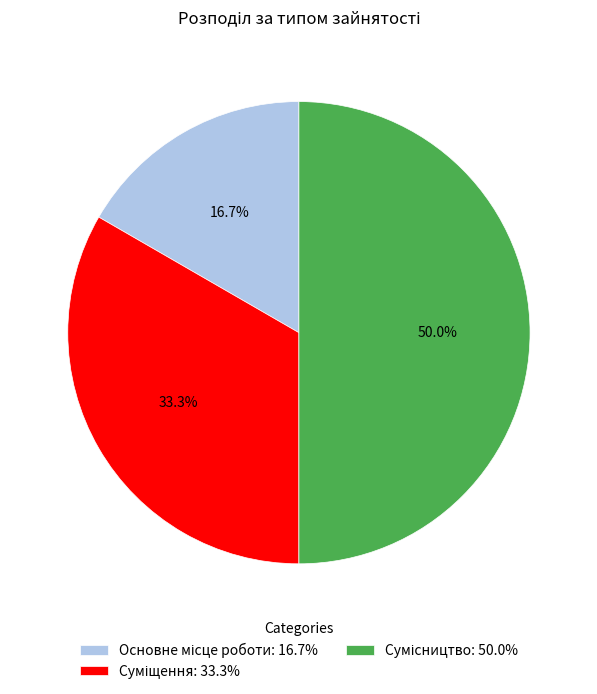

Does Суміщення represent more than half of the total?

No